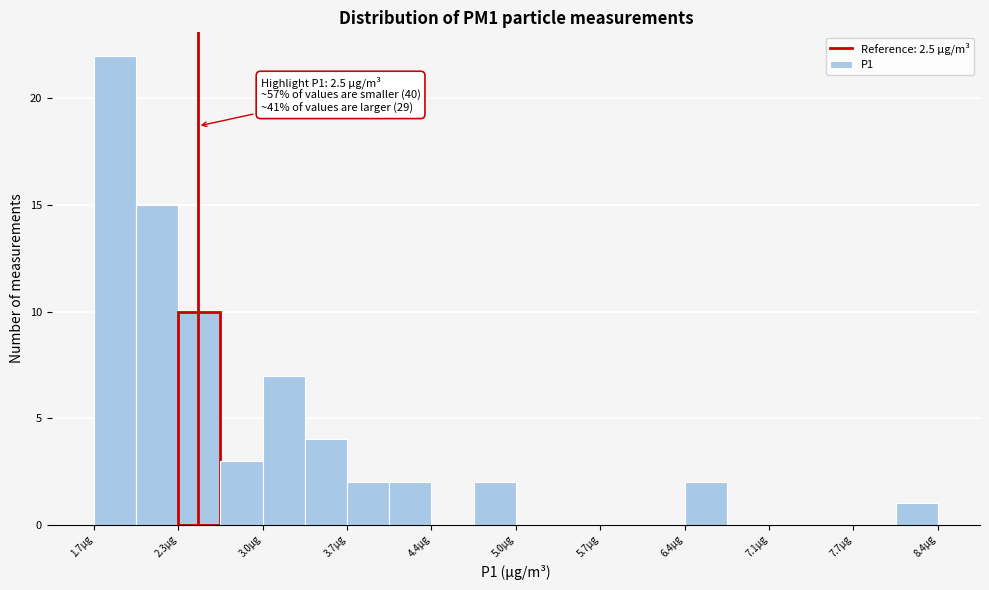

Around what value on the x-axis is the tallest bar? Give the approximate position of its centre, as read against the axis.

1.8